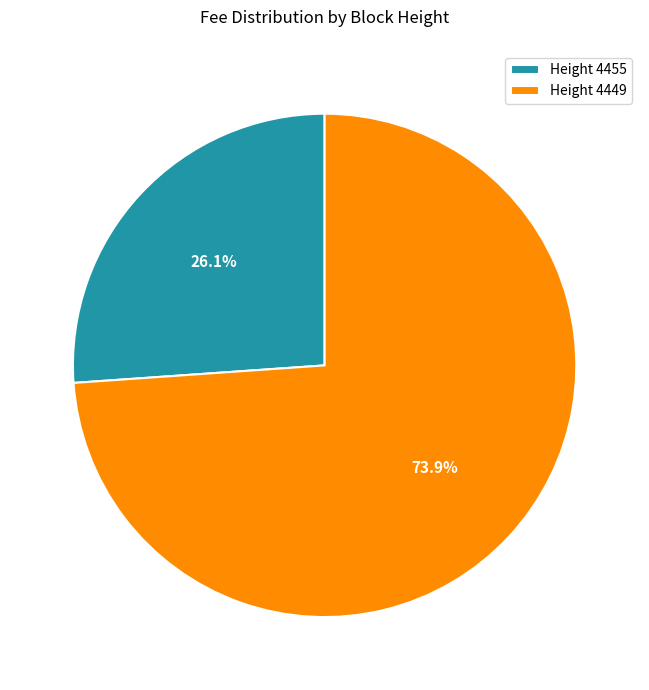

Which slice is the largest?

Height 4449